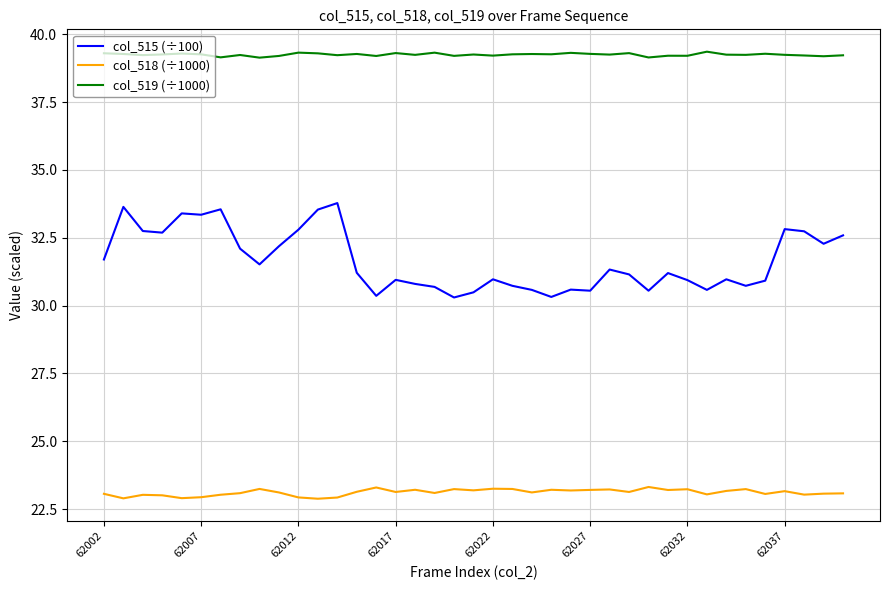

What is the average value of the col_519 (÷1000) series?

39.3